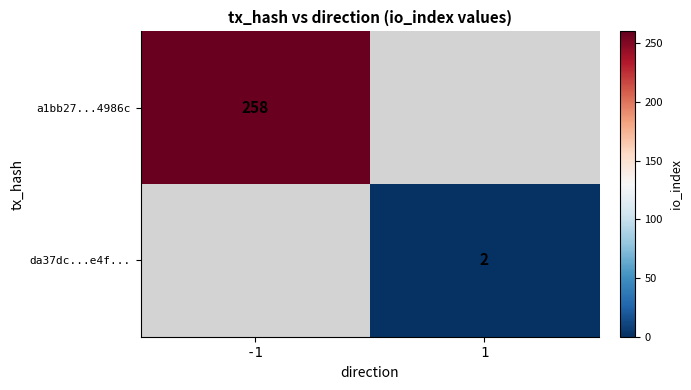

Is the value of da37dc...e4f... at 1 greater than the value of a1bb27...4986c at -1?

No